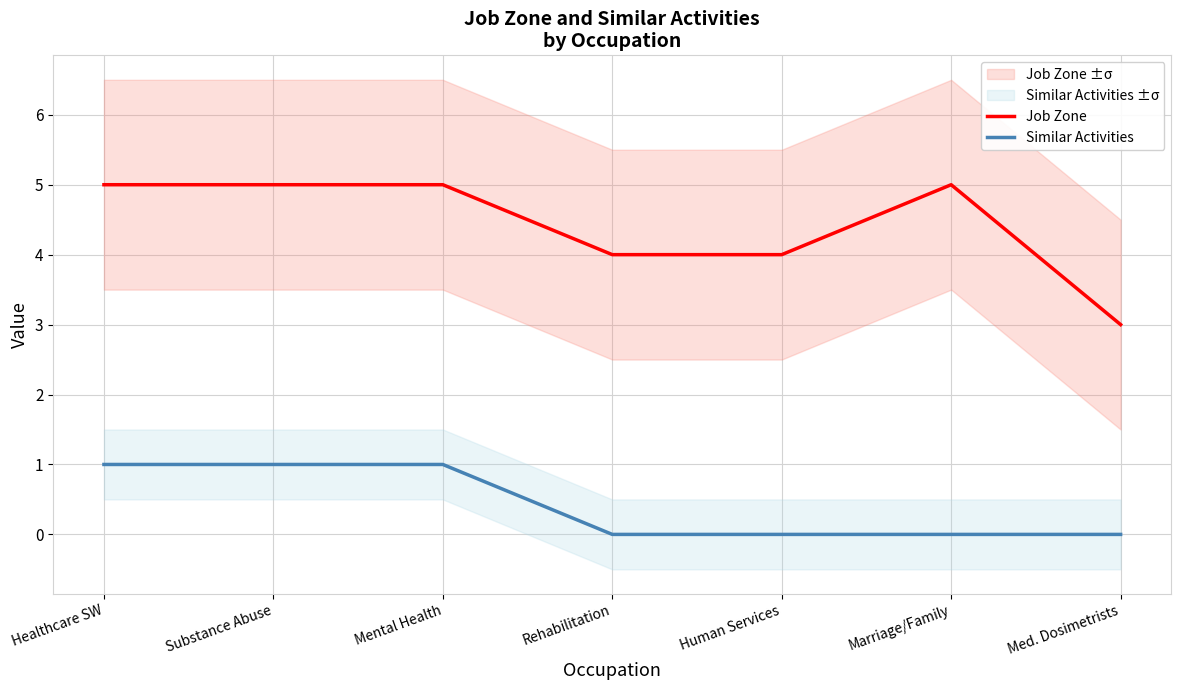

What is the difference between the Job Zone values at Healthcare SW and Med. Dosimetrists?

2